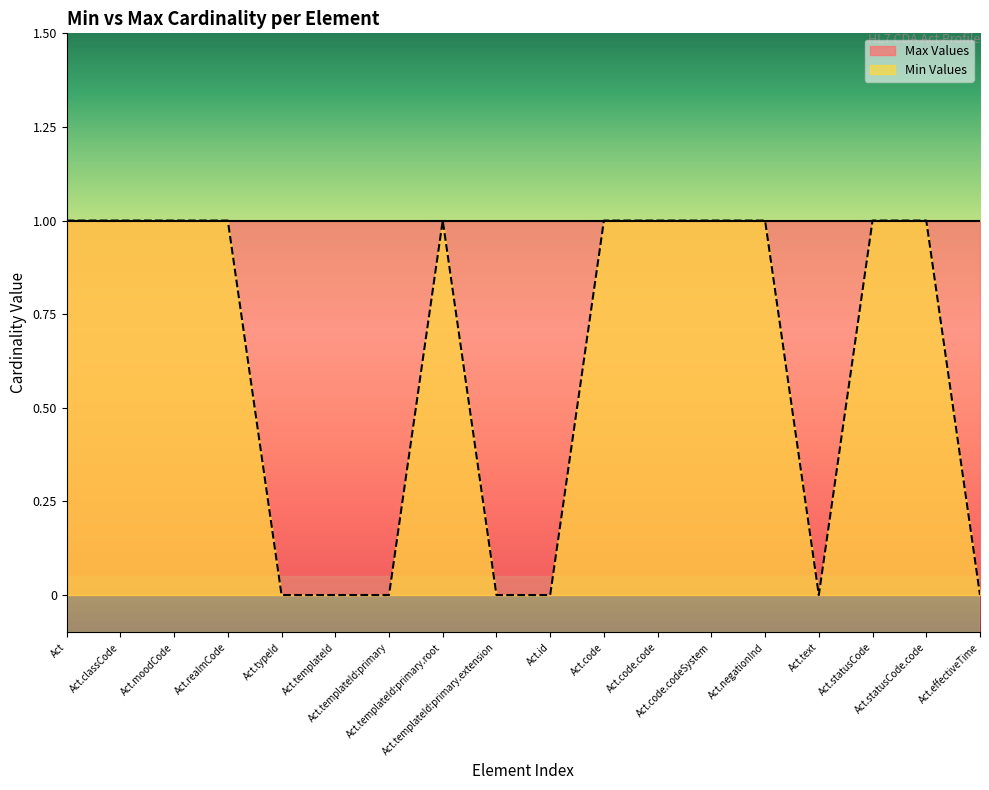

What is the maximum value shown in the chart?

1